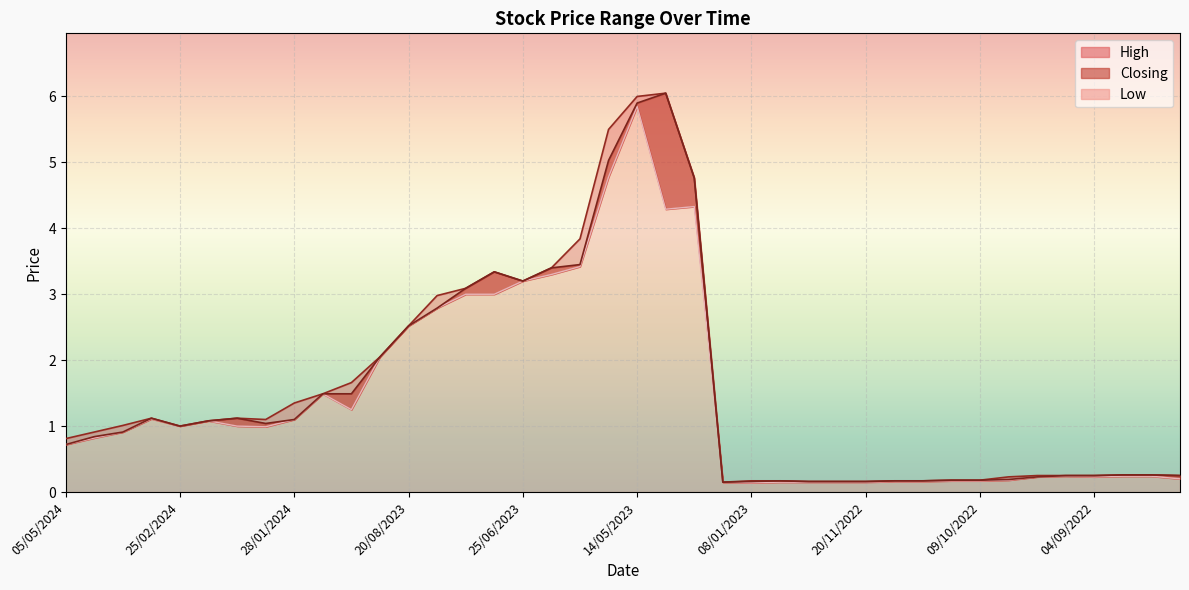

Which series has the widest spread of values?

High